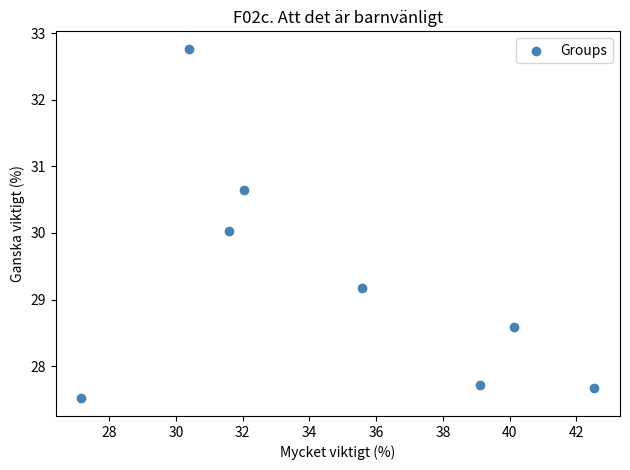

What is the range of Y values (max minus min)?

5.3